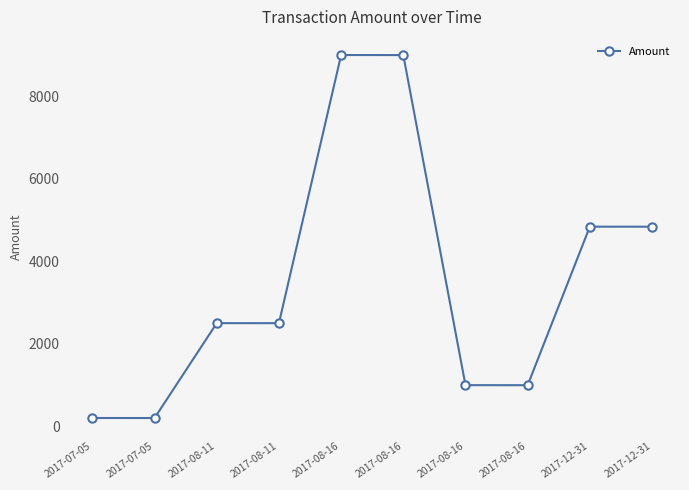

How many data points are less than 2500?

5